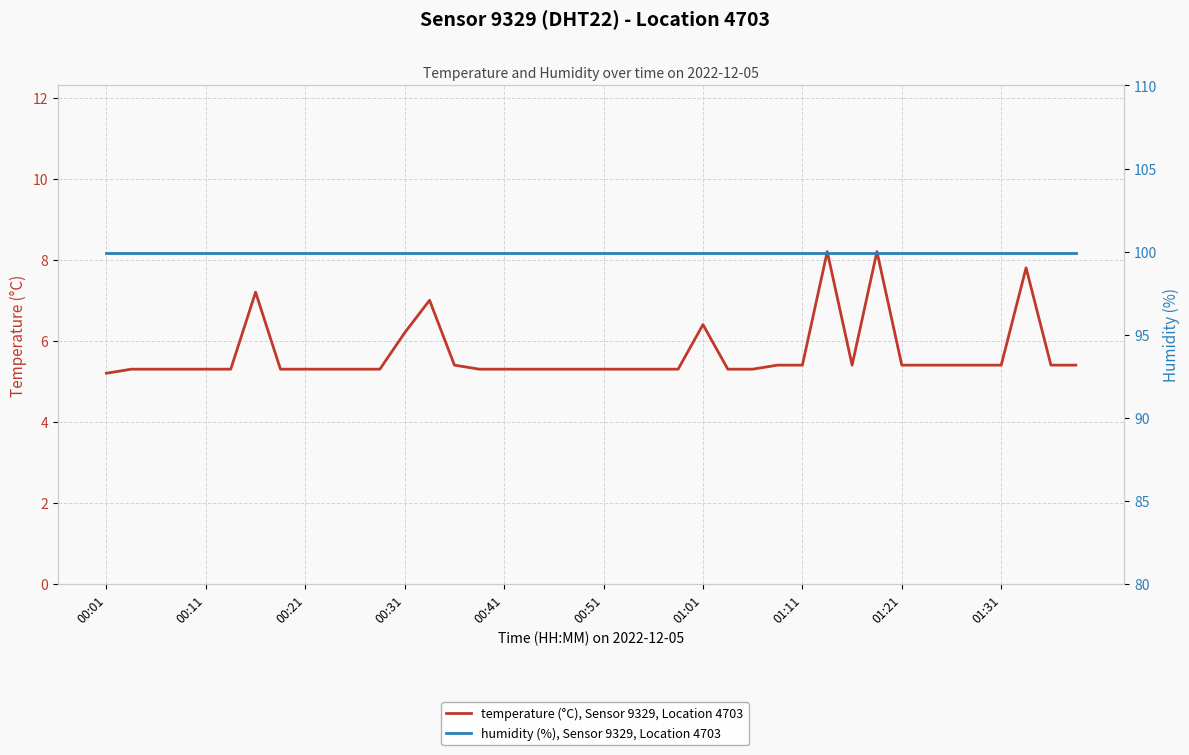

True or false: humidity (%), Sensor 9329, Location 4703 and temperature (°C), Sensor 9329, Location 4703 cross at least once.

False